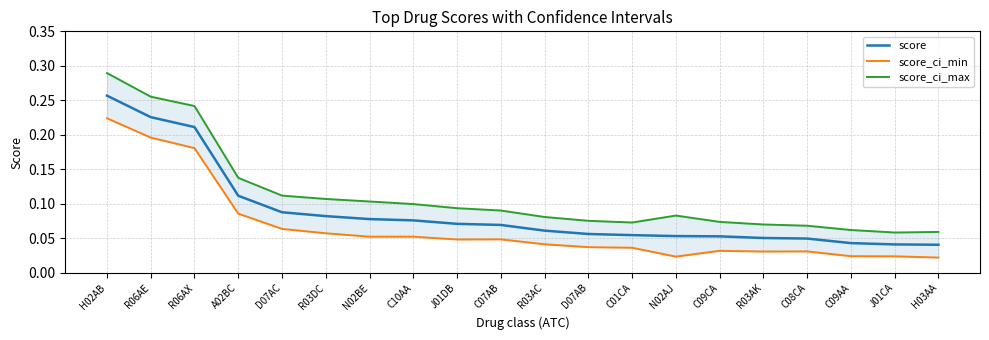

List the series in order of their overall mean, lowest first.

score_ci_min, score, score_ci_max